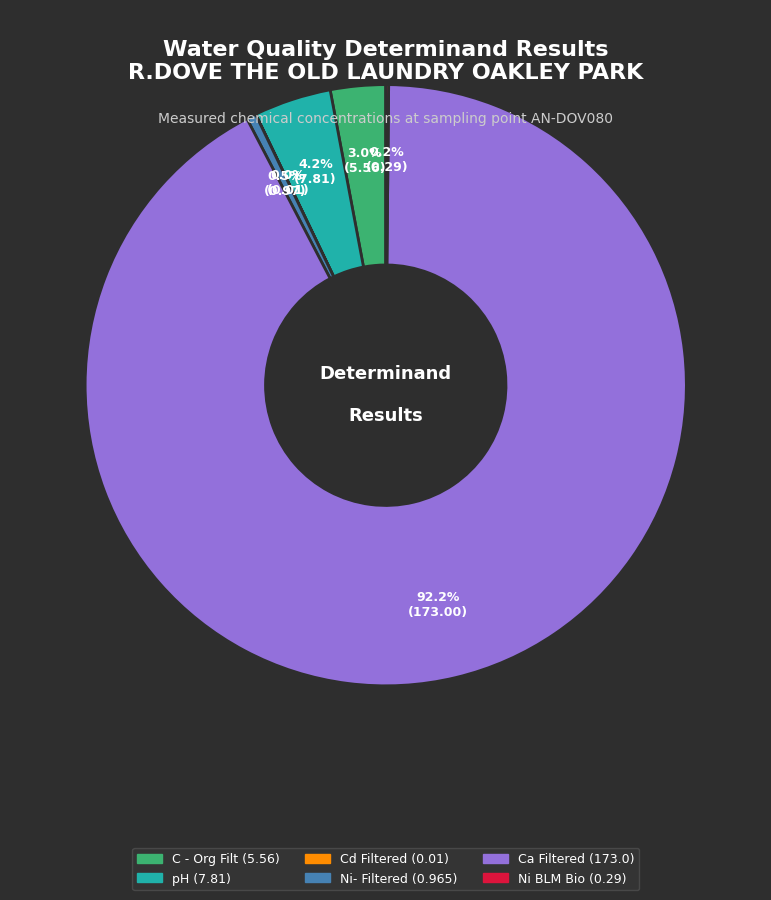

Which slice represents more than half of the pie?

Ca Filtered